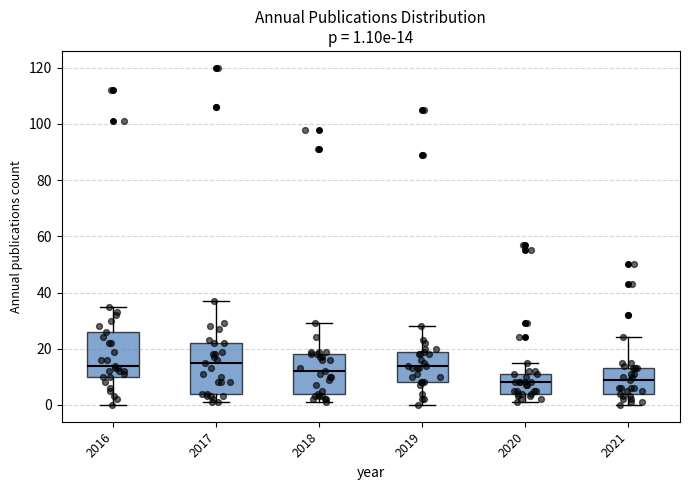

Comparing the boxes themselves (not the whiskers), which one is the tallest?

2017